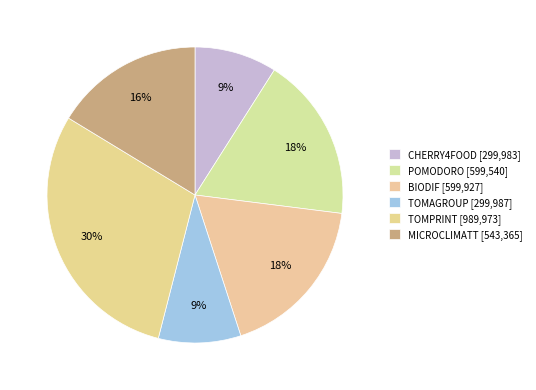

Is the sum of MICROCLIMATT and TOMAGROUP greater than half?

No